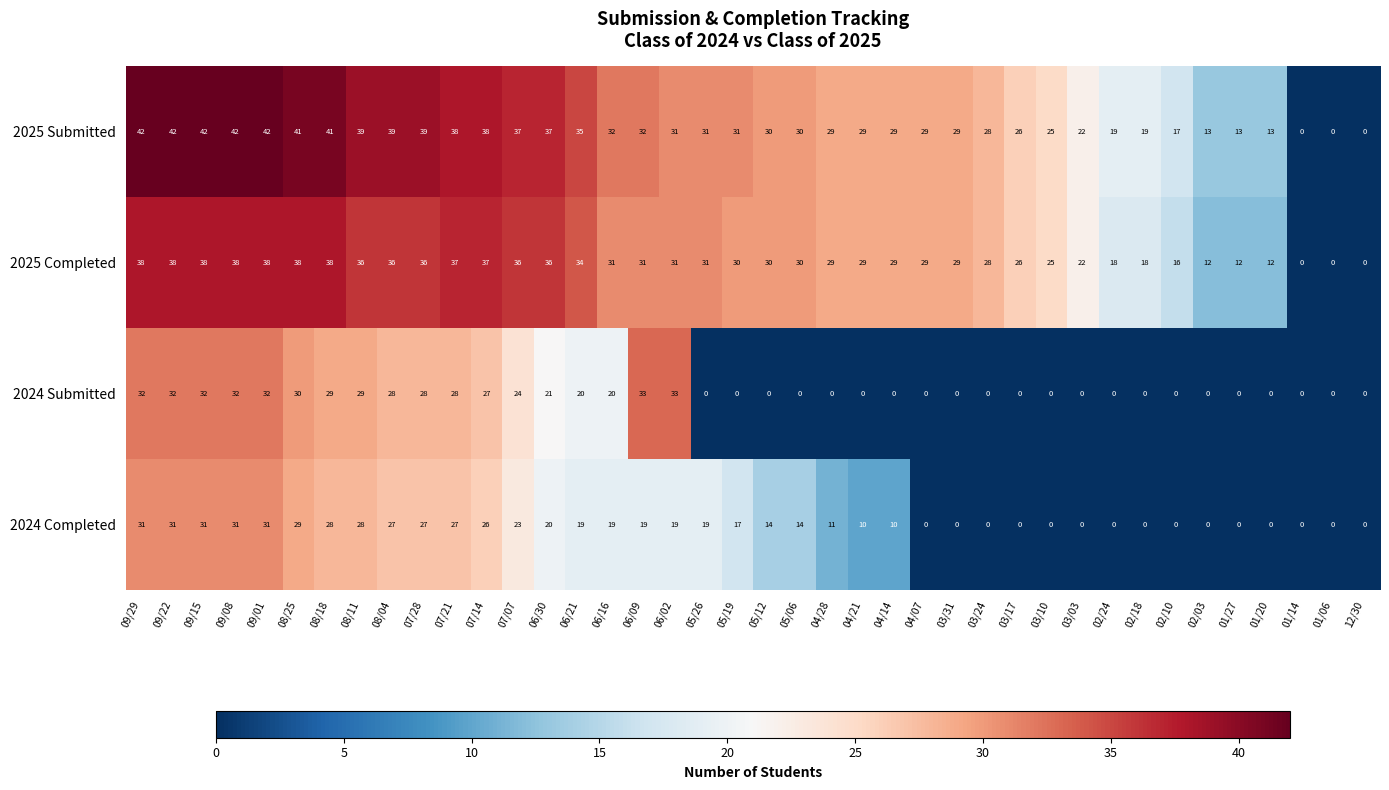

What is the spread (max minus min) of values at 04/28?

29